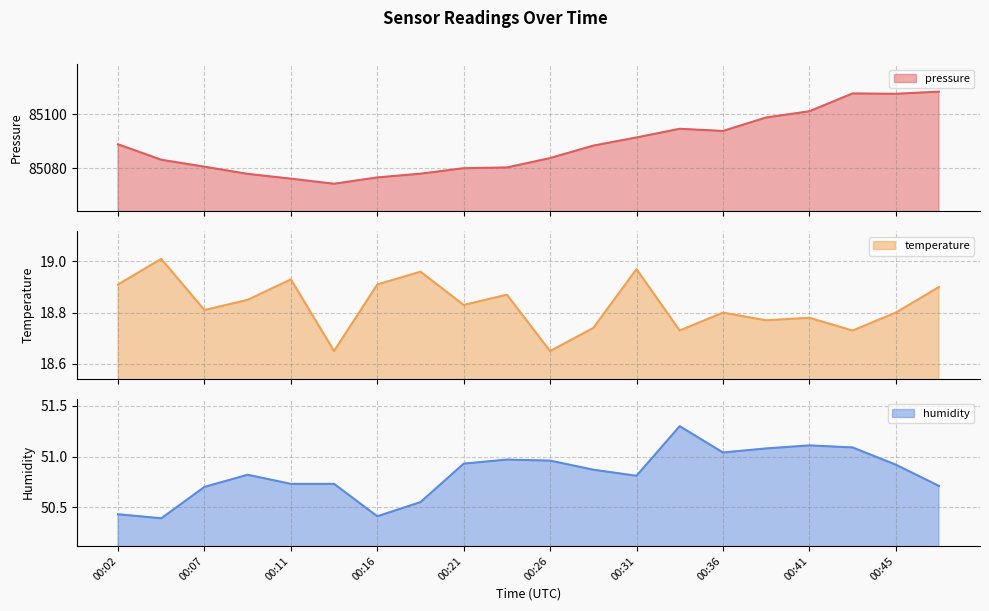

At which label does humidity reach its minimum?

00:04